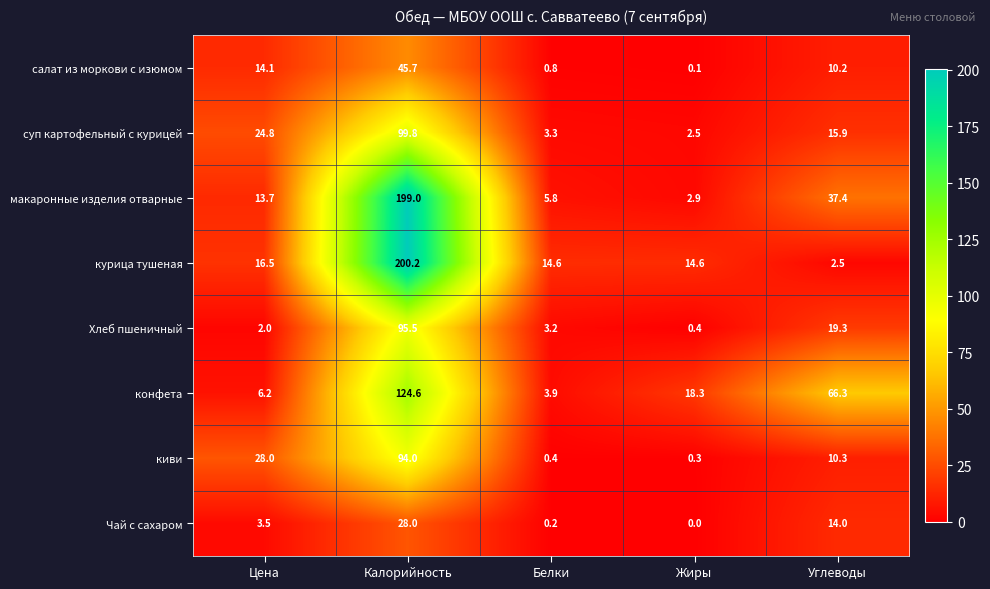

What is the difference between the maximum and minimum values in the курица тушеная series?

197.7